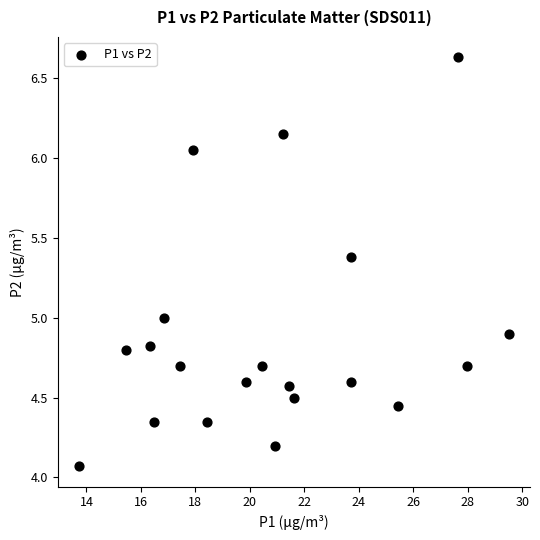

What is the range of Y values (max minus min)?

2.6